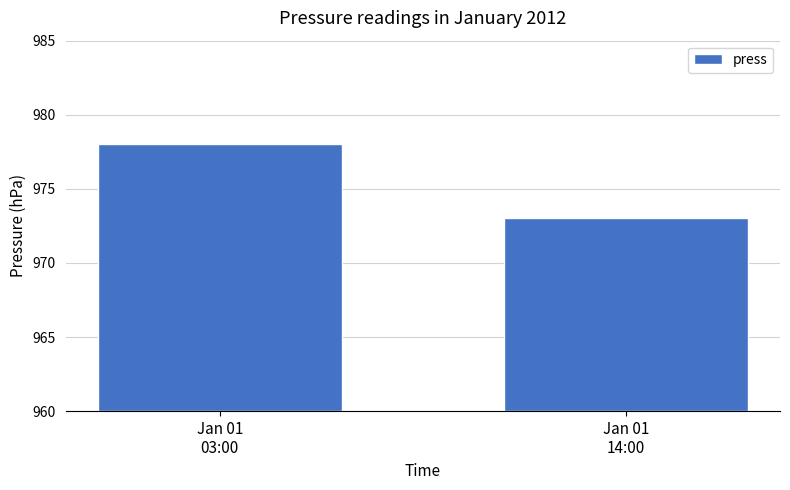

Rank the categories by value from highest to lowest.

Jan 01
03:00, Jan 01
14:00